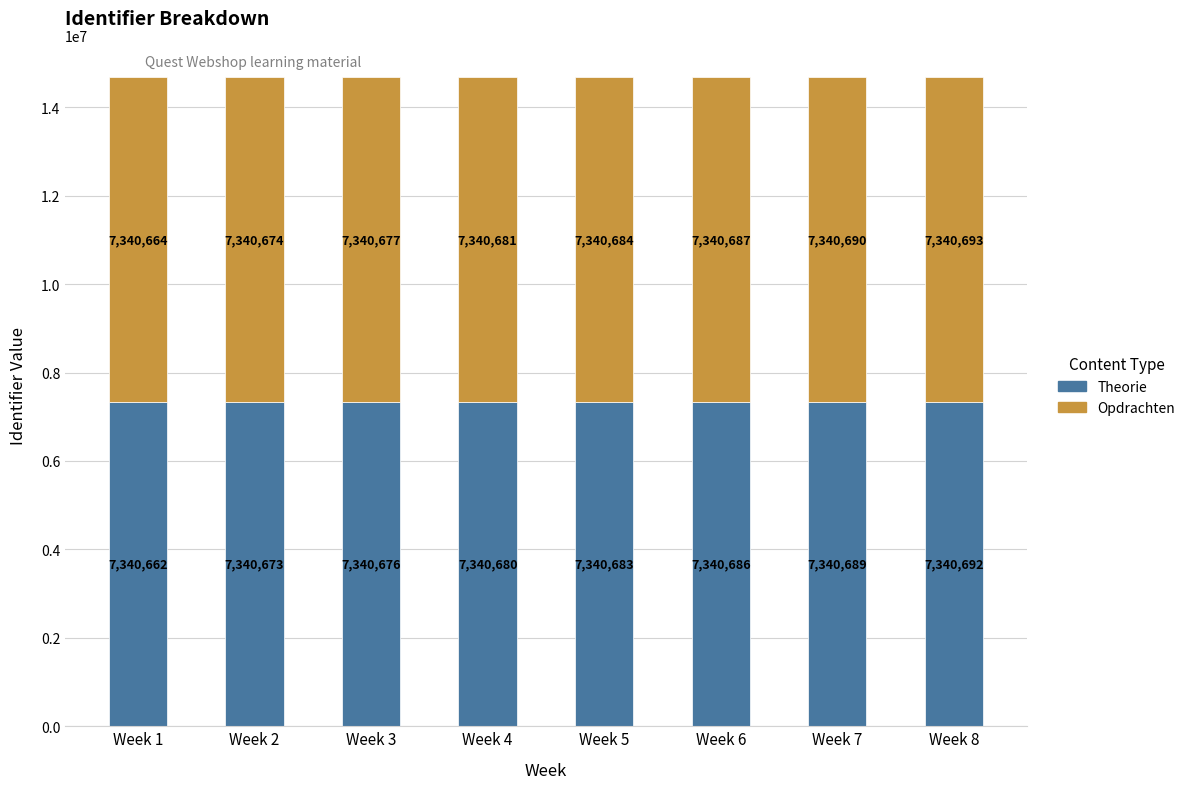

At which label does Theorie reach its minimum?

Week 1